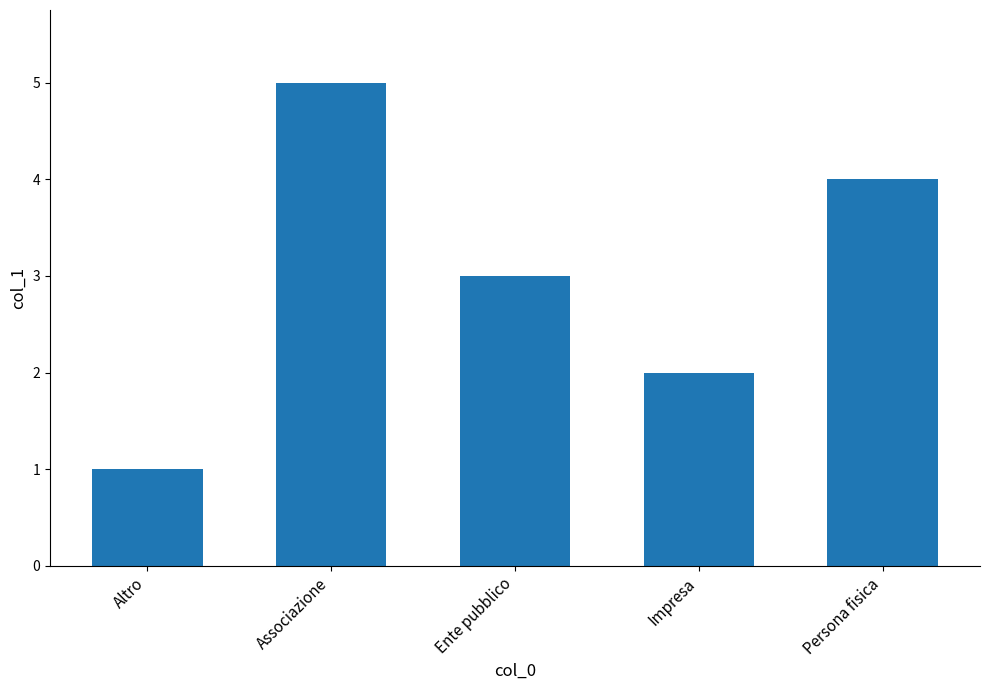

Is it true that the value at Impresa is 3?

False